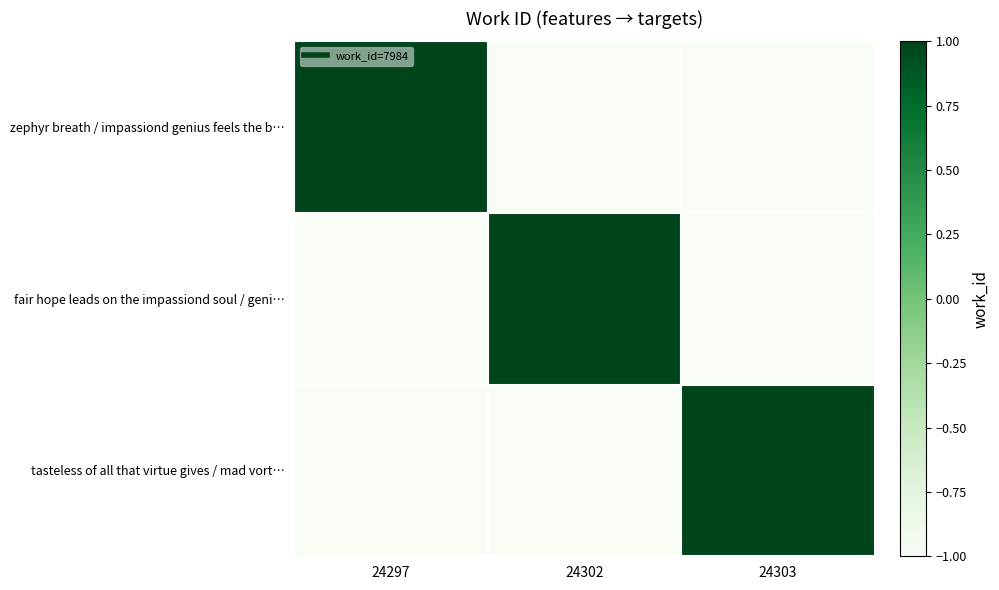

Which series changed the most between 24297 and 24302?

zephyr breath / impassiond genius feels the b…